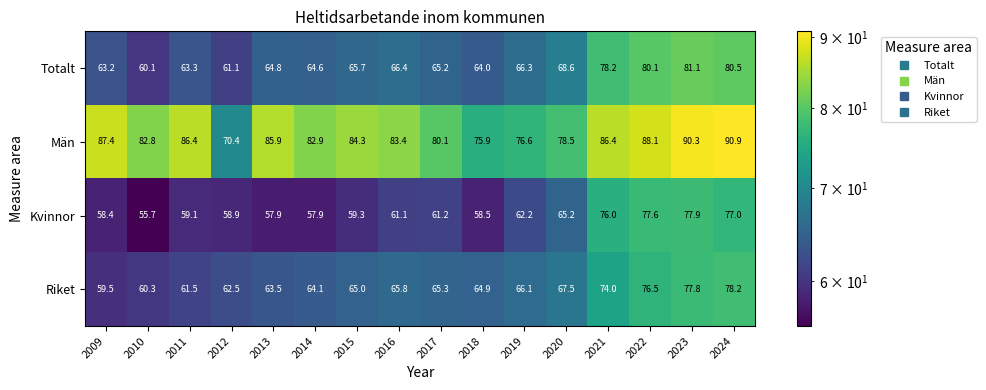

Which category has the highest value across all series?

2024